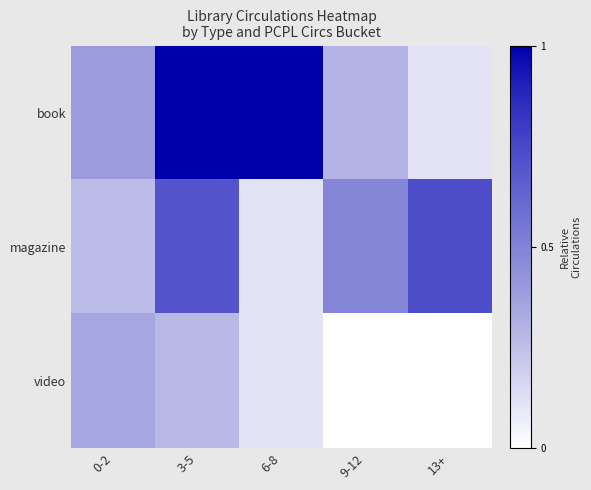

Between 13+ and 6-8, which is larger?

6-8